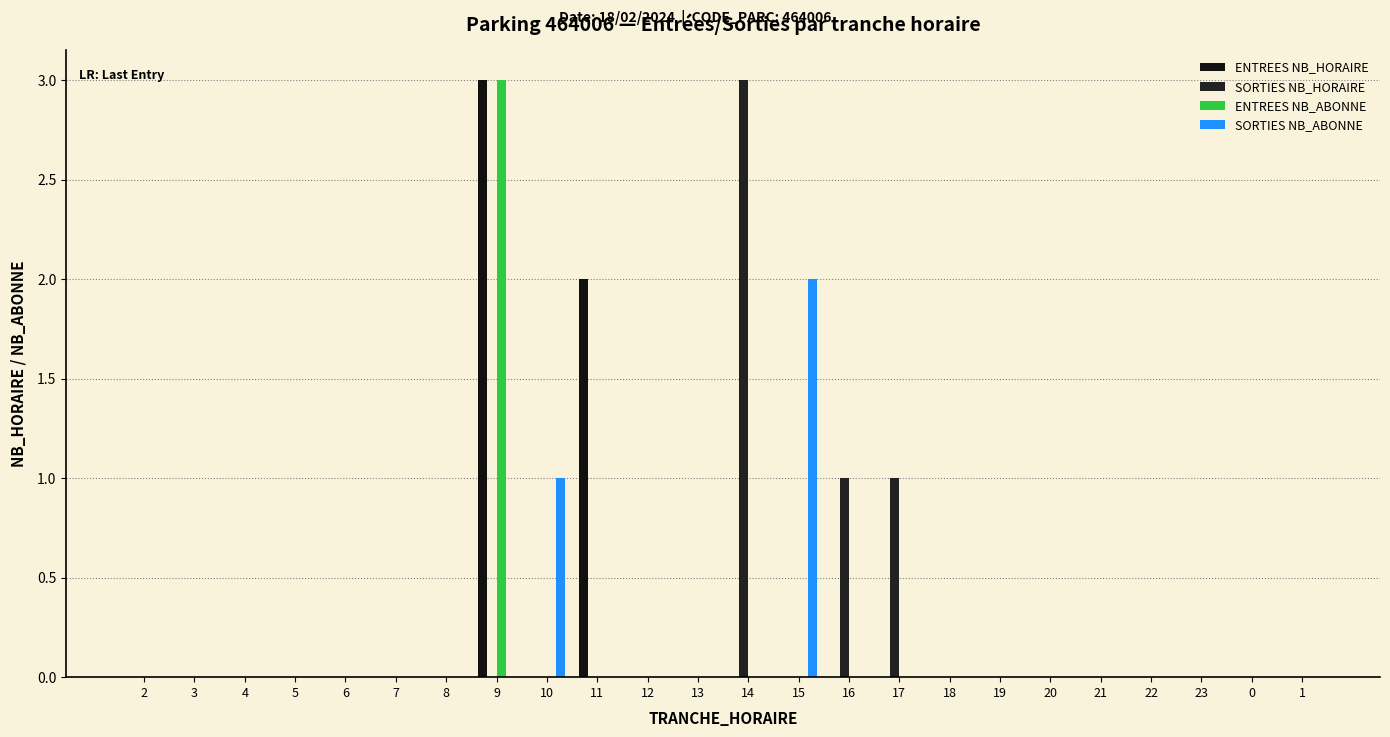

The SORTIES NB_ABONNE series shows 1 at 10. True or false?

True